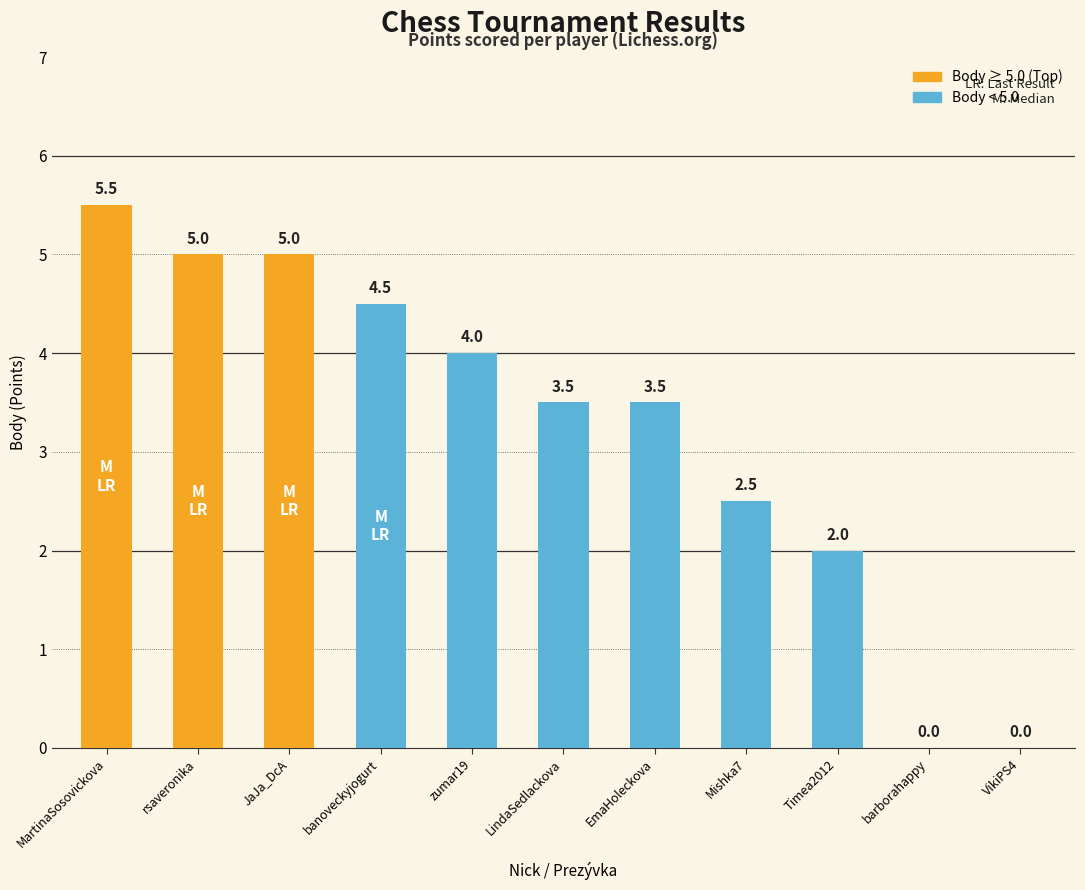

How many data points does each series have?

11